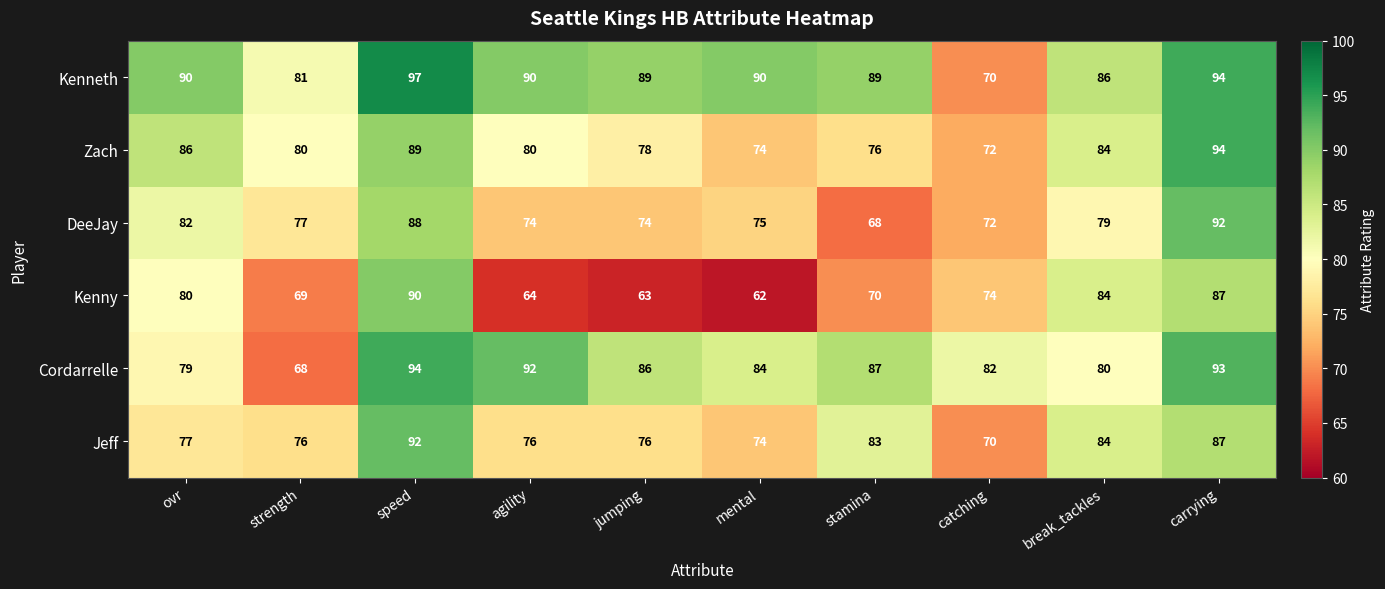

What is the difference between the maximum and minimum values in the DeeJay series?

24